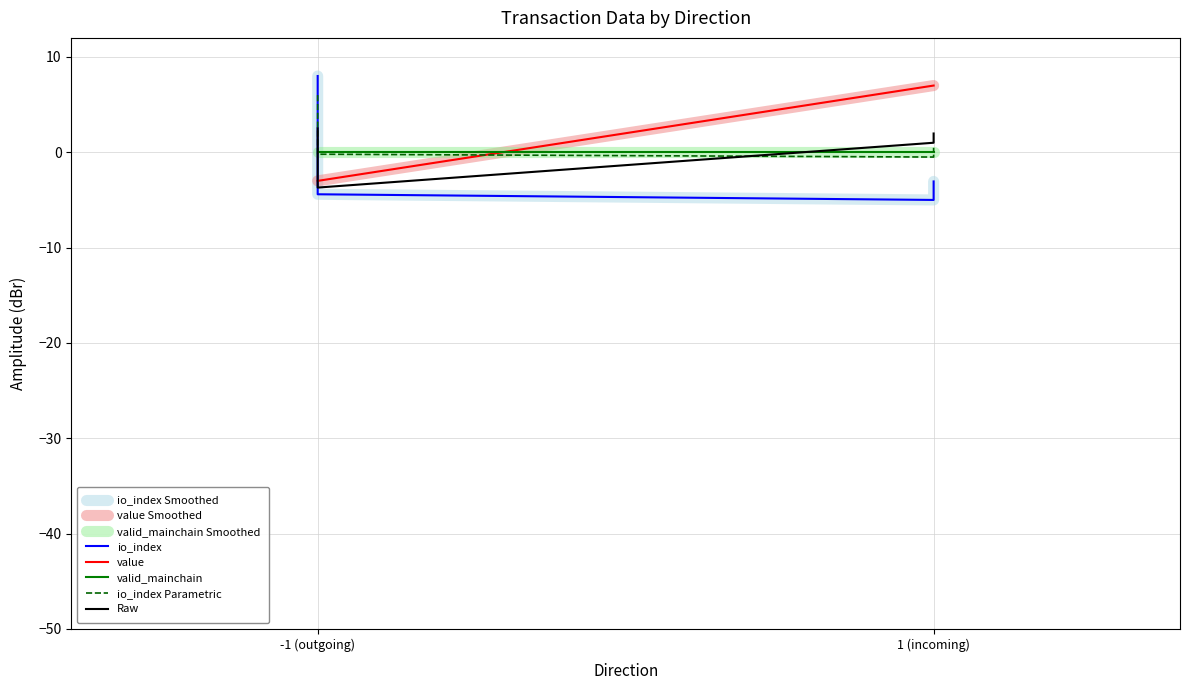

What is the average value of the io_index series?

-1.1